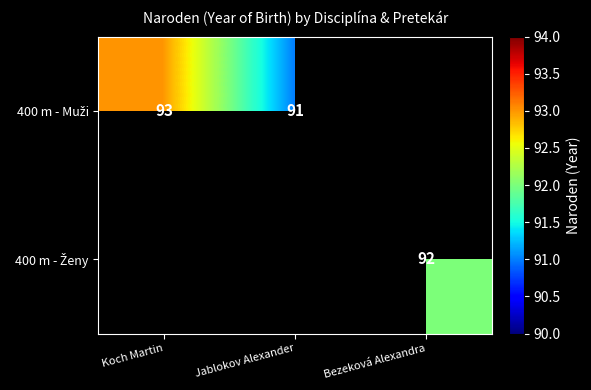

How many positive values does the 400 m - Ženy series have?

1